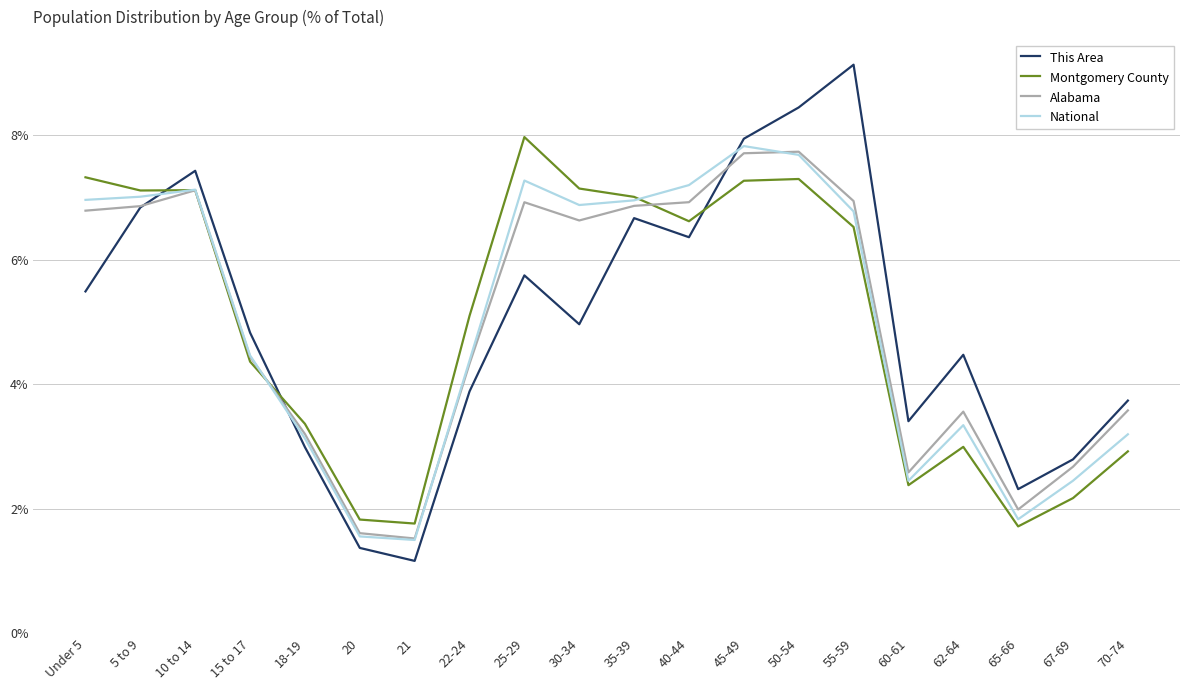

What position from the left is 67-69?

19